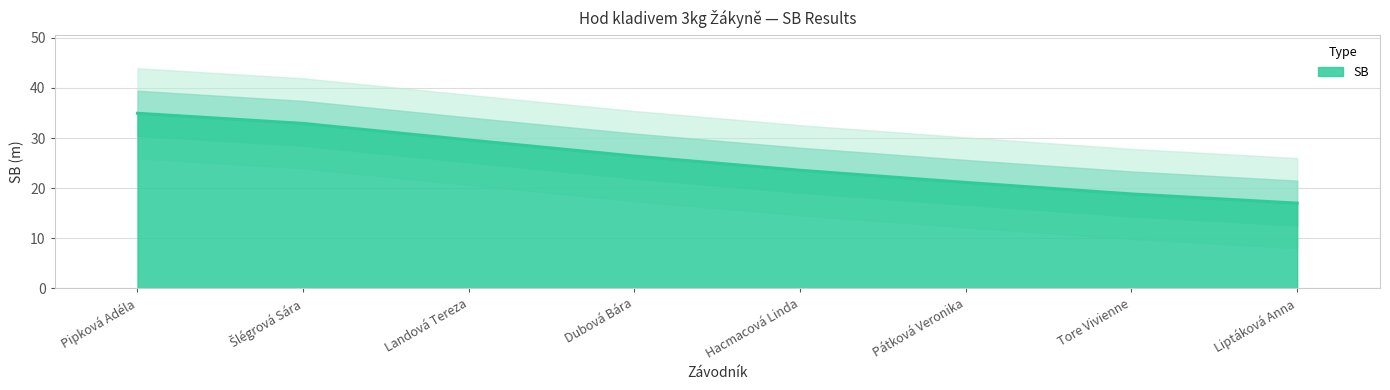

True or false: the data has more than 0 interior local peaks.

False